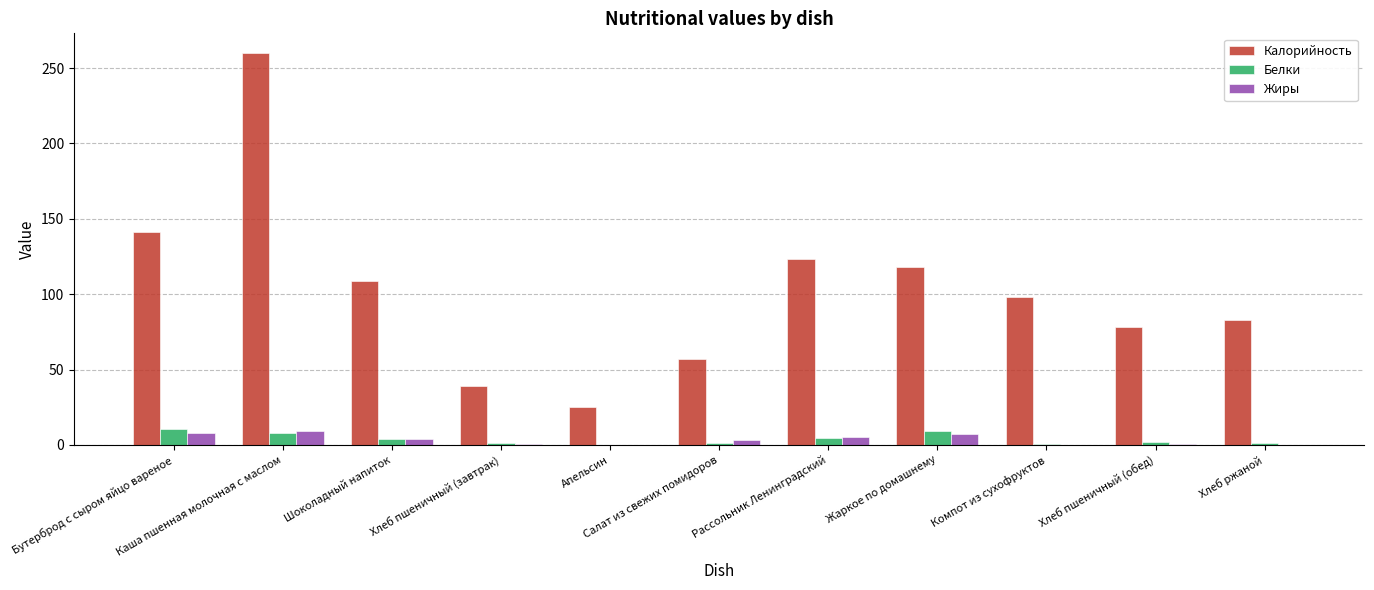

What is the highest value of the Жиры series?

9.5